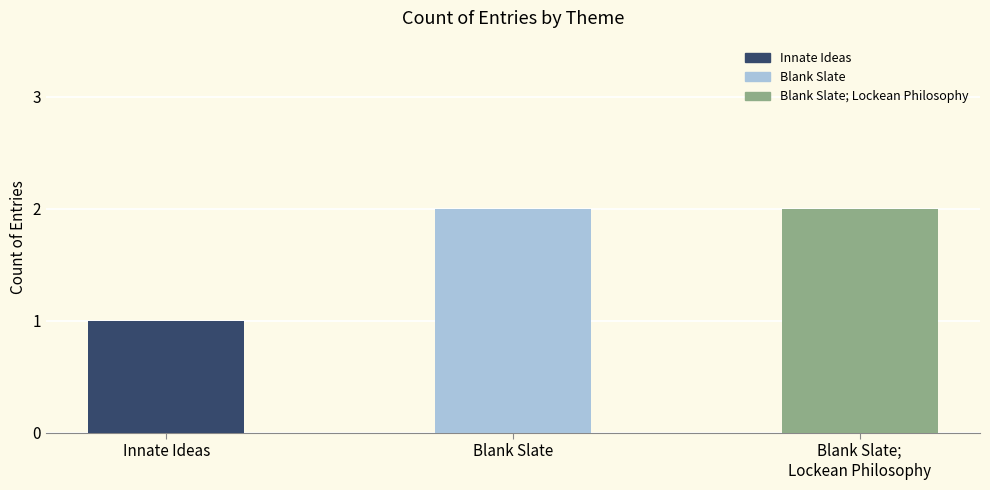

What is the value of the 1st bar from the left?

1